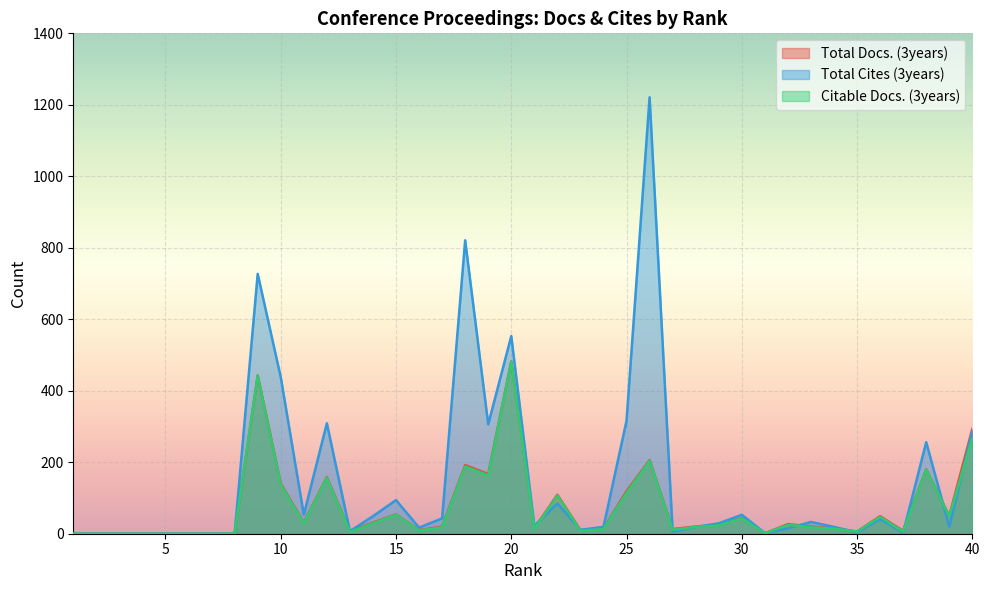

How many positive values does the Citable Docs. (3years) series have?

32